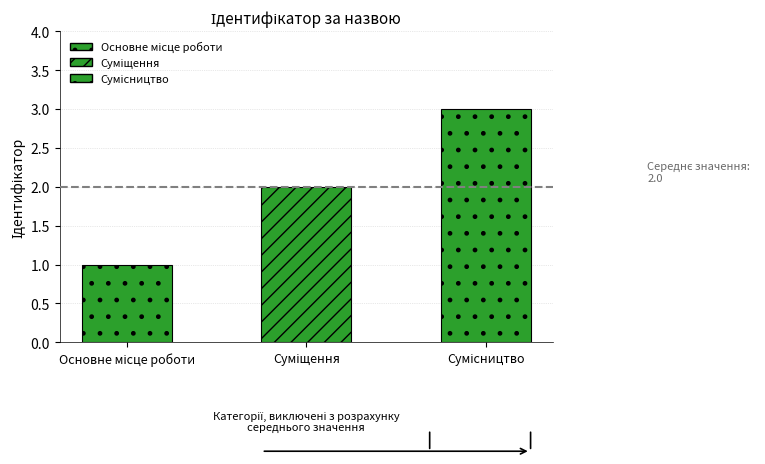

What is the sum of all values?

6